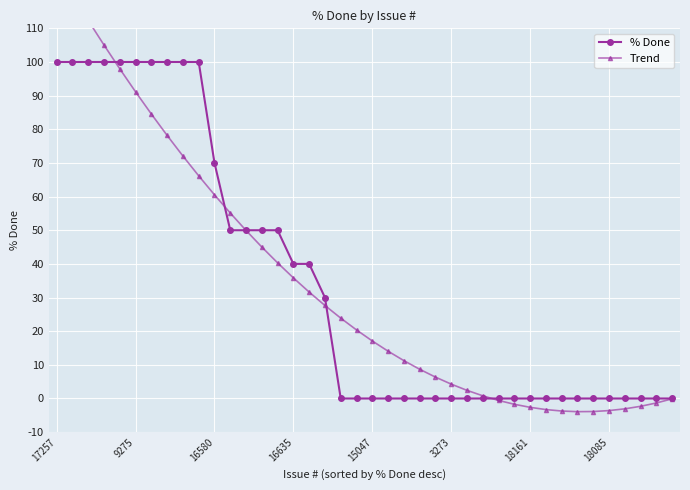

Reading left to right, what are all the values shown in this chart?

% Done: 100.0	100.0	100.0	100.0	100.0	100.0	100.0	100.0	100.0	100.0	70.0	50.0	50.0	50.0	50.0	40.0	40.0	30.0	0.0	0.0	0.0	0.0	0.0	0.0	0.0	0.0	0.0	0.0	0.0	0.0	0.0	0.0	0.0	0.0	0.0	0.0	0.0	0.0	0.0	0.0
Trend: 127.7	119.9	112.3	105.0	98.0	91.1	84.5	78.2	72.1	66.2	60.5	55.1	49.9	45.0	40.3	35.8	31.6	27.6	23.9	20.4	17.1	14.1	11.3	8.7	6.4	4.3	2.4	0.8	-0.6	-1.7	-2.6	-3.3	-3.7	-3.9	-3.9	-3.6	-3.1	-2.3	-1.3	-0.1